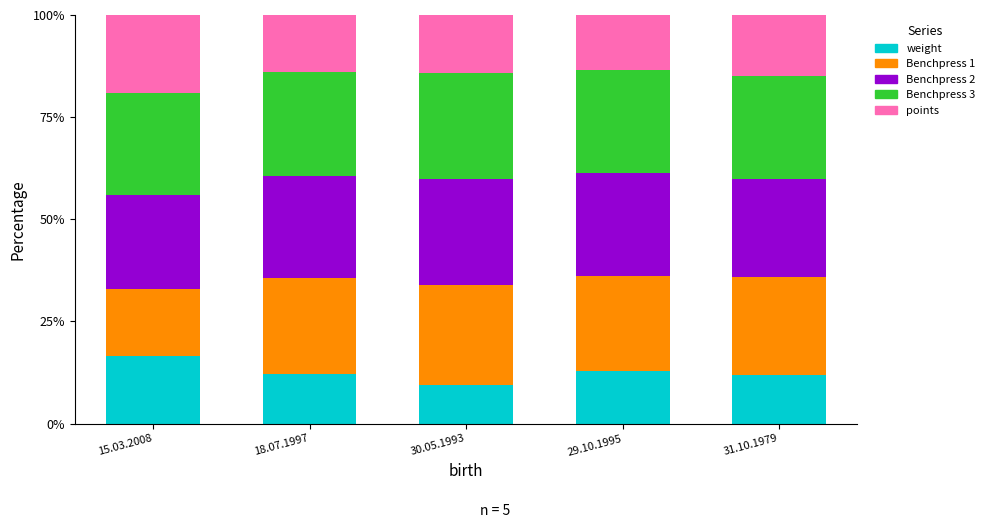

Does the chart contain stacked bars?

Yes